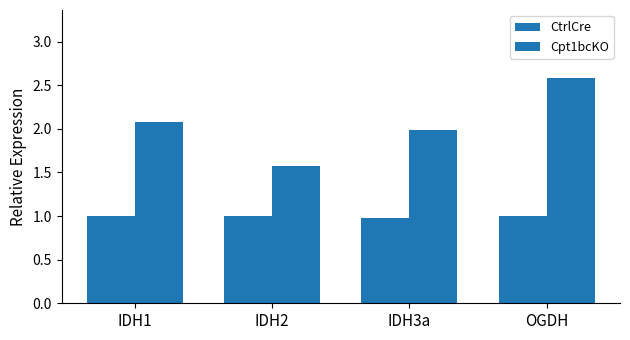

What is the sum of the Cpt1bcKO values at OGDH and IDH1?

4.7